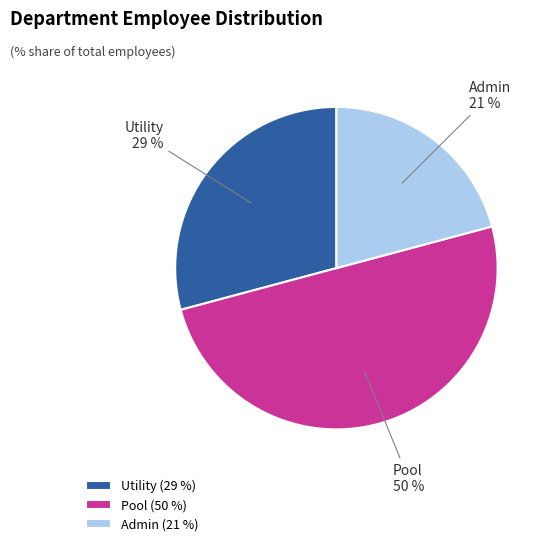

Is Admin (21 %) the majority of the pie?

No